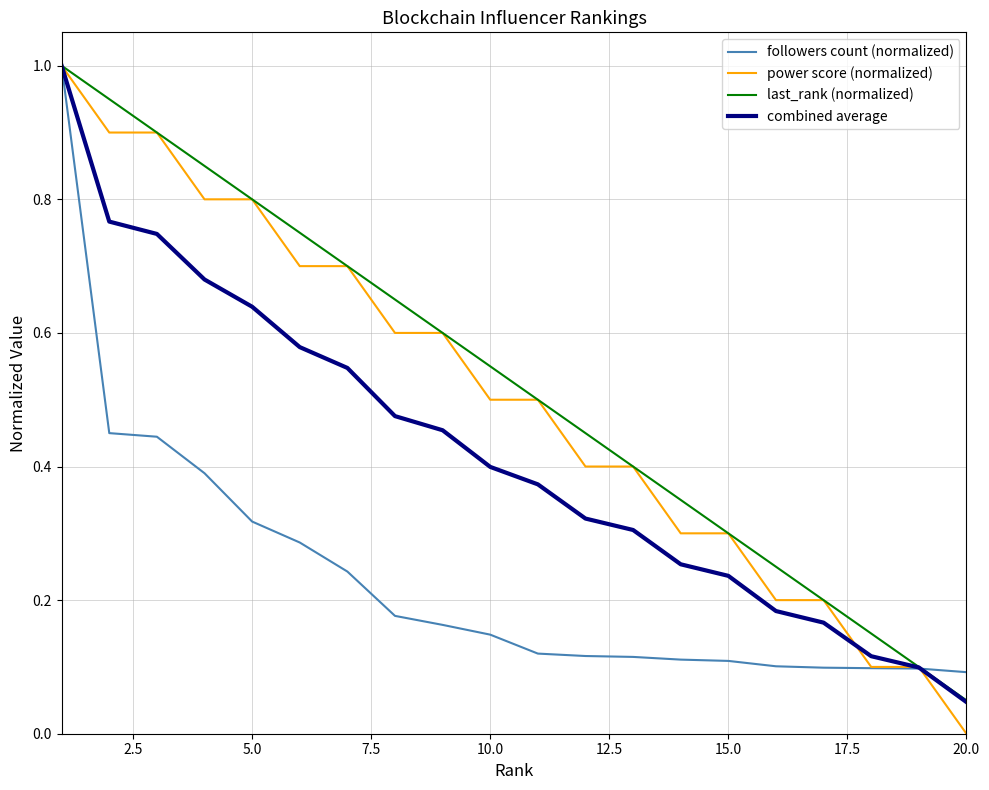

What is the maximum value for power score (normalized)?

1.0